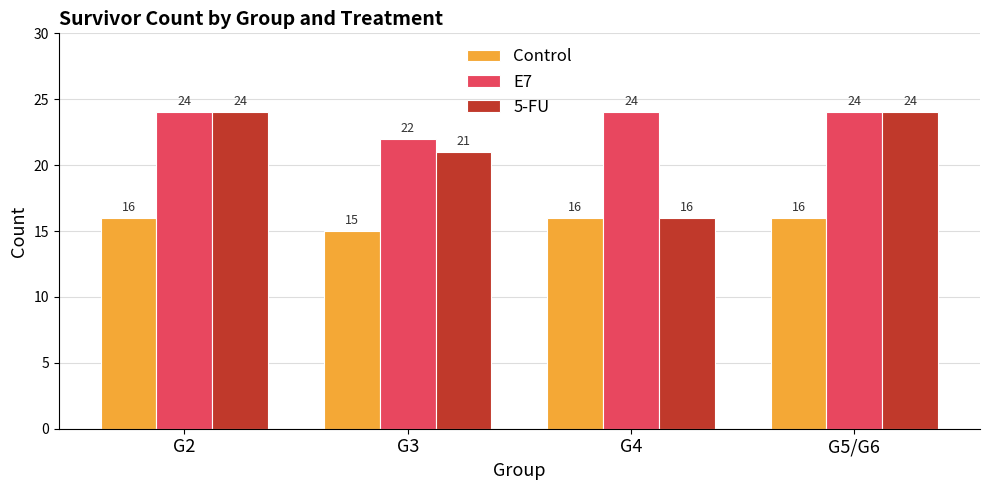

What is the label of the 2nd bar from the right?

G4